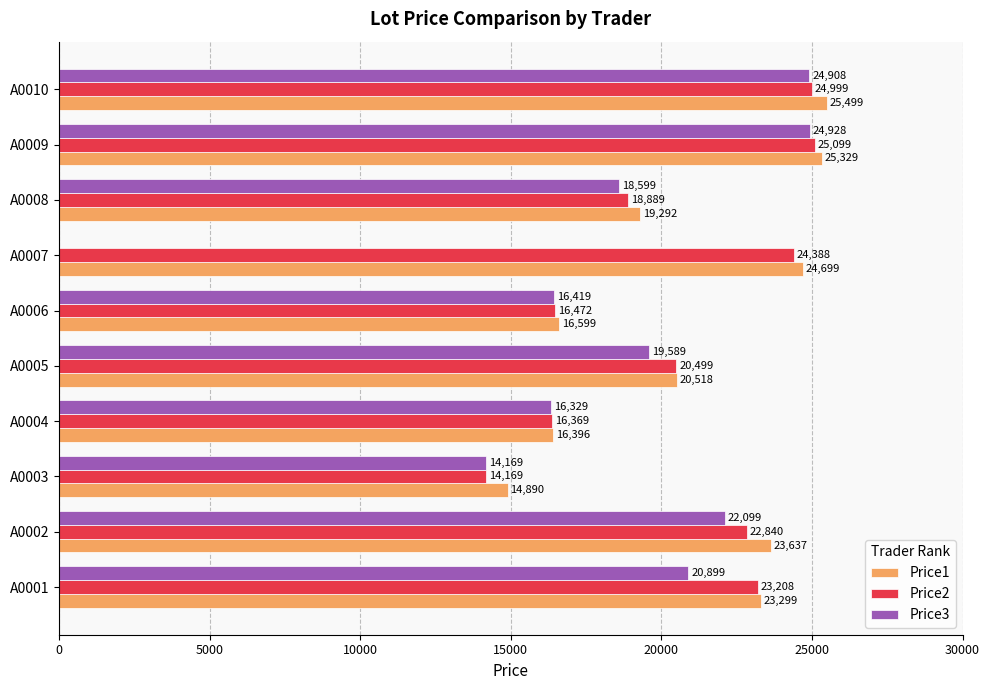

Which series has the largest total across all categories?

Price1